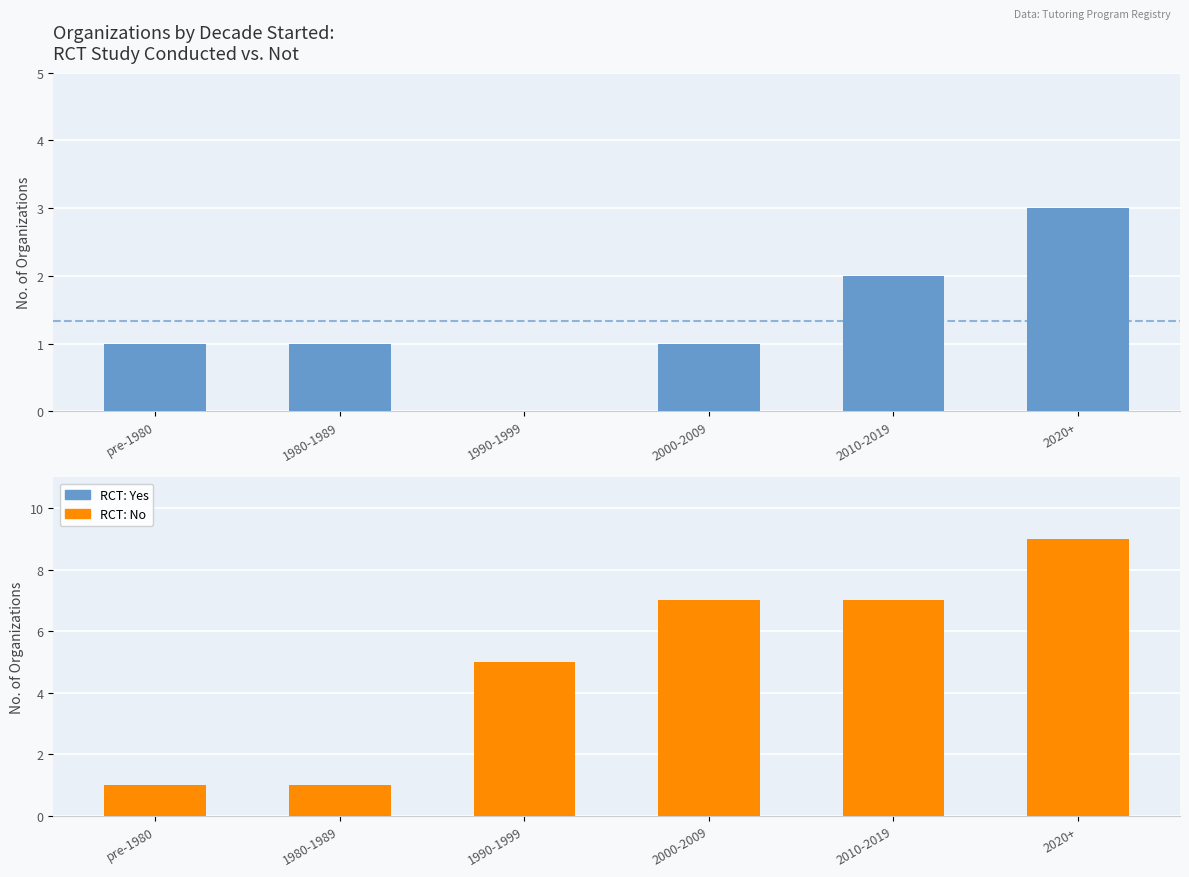

At pre-1980, list the series in order from largest to smallest.

RCT: Yes, RCT: No